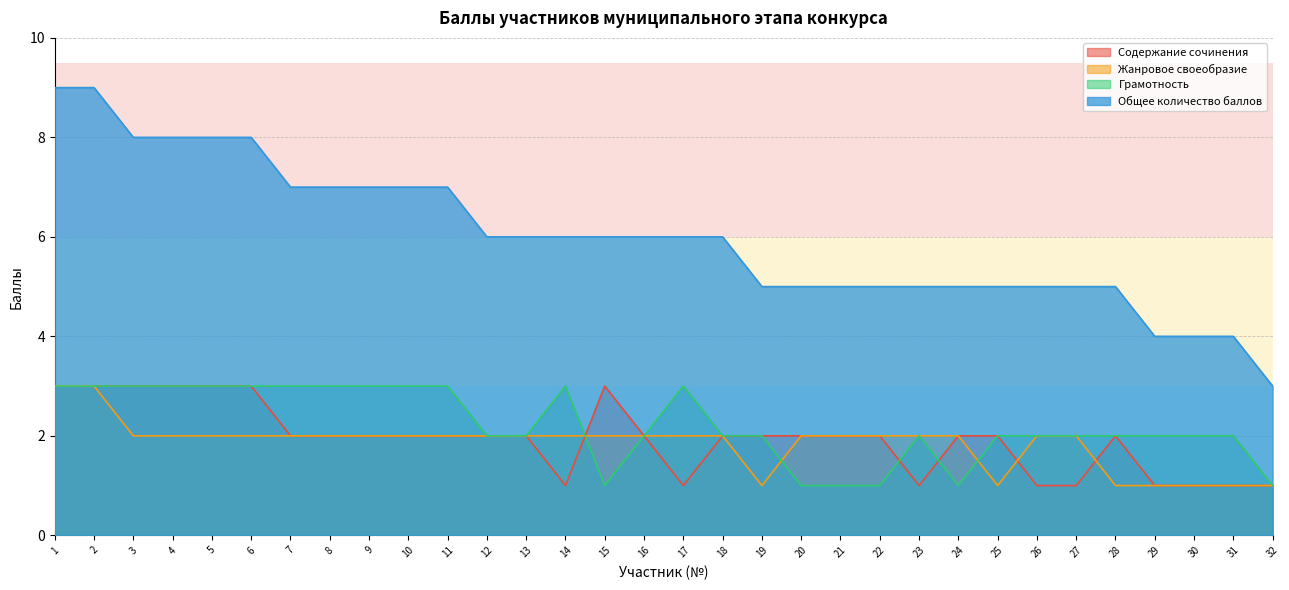

Reading left to right, transcribe all the data shown in this chart.

Содержание сочинения: 1=3	2=3	3=3	4=3	5=3	6=3	7=2	8=2	9=2	10=2	11=2	12=2	13=2	14=1	15=3	16=2	17=1	18=2	19=2	20=2	21=2	22=2	23=1	24=2	25=2	26=1	27=1	28=2	29=1	30=1	31=1	32=1
Жанровое своеобразие: 1=3	2=3	3=2	4=2	5=2	6=2	7=2	8=2	9=2	10=2	11=2	12=2	13=2	14=2	15=2	16=2	17=2	18=2	19=1	20=2	21=2	22=2	23=2	24=2	25=1	26=2	27=2	28=1	29=1	30=1	31=1	32=1
Грамотность: 1=3	2=3	3=3	4=3	5=3	6=3	7=3	8=3	9=3	10=3	11=3	12=2	13=2	14=3	15=1	16=2	17=3	18=2	19=2	20=1	21=1	22=1	23=2	24=1	25=2	26=2	27=2	28=2	29=2	30=2	31=2	32=1
Общее количество баллов: 1=9	2=9	3=8	4=8	5=8	6=8	7=7	8=7	9=7	10=7	11=7	12=6	13=6	14=6	15=6	16=6	17=6	18=6	19=5	20=5	21=5	22=5	23=5	24=5	25=5	26=5	27=5	28=5	29=4	30=4	31=4	32=3